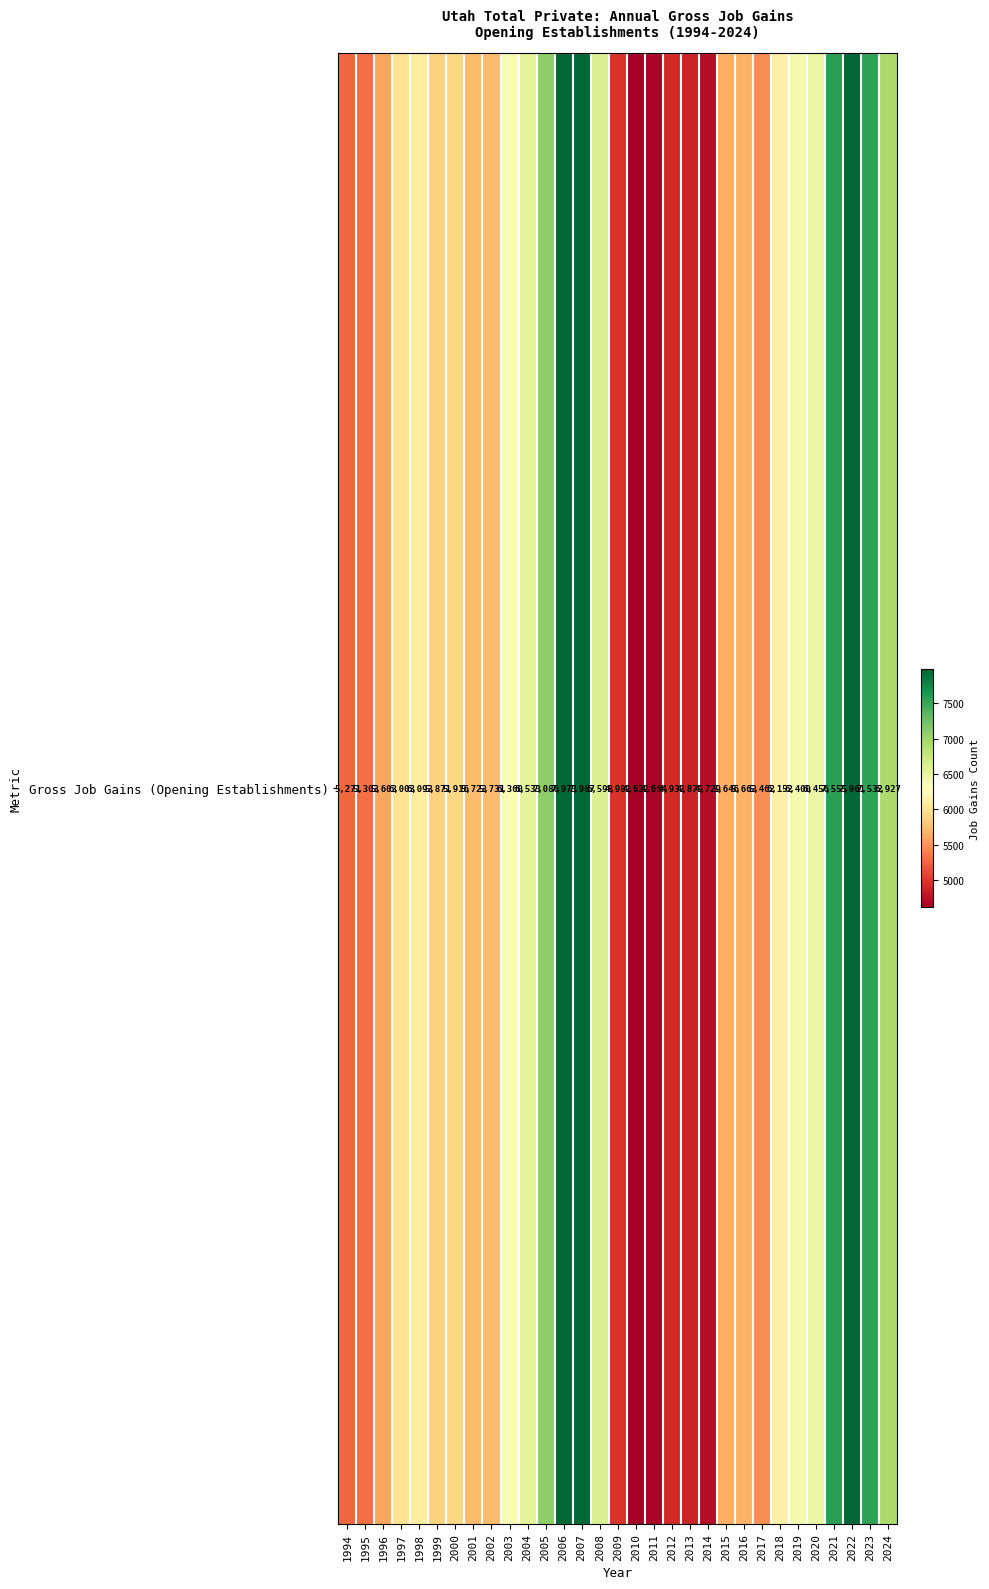

What is the difference between the maximum and minimum values?

3351